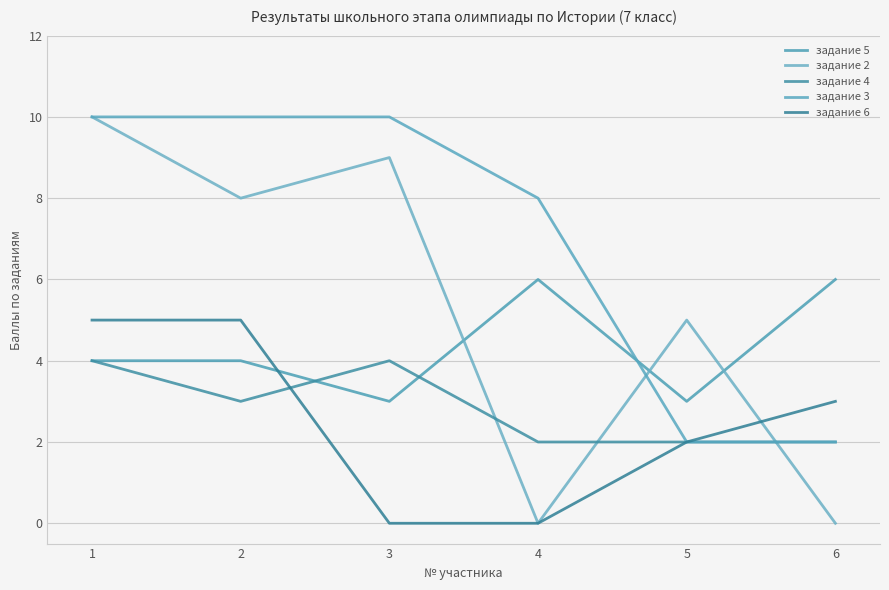

True or false: задание 3 and задание 6 intersect in this chart.

False